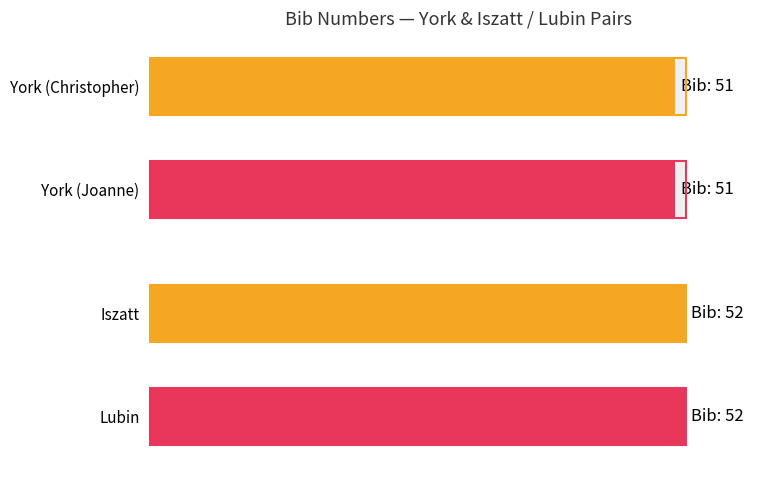

How many data points are less than 52?

2